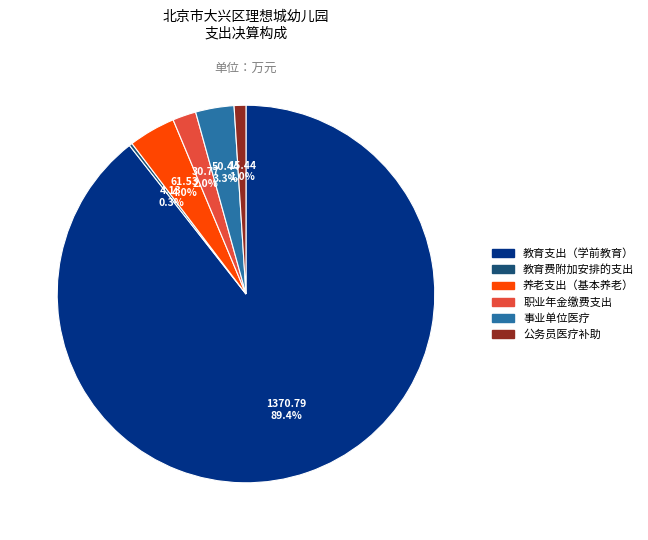

Does any single category account for the majority?

Yes